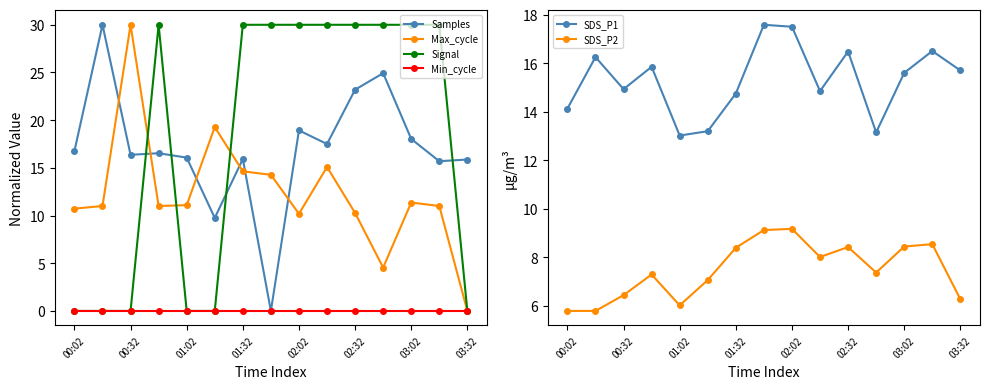

How many values in the SDS_P2 series are below 7?

5